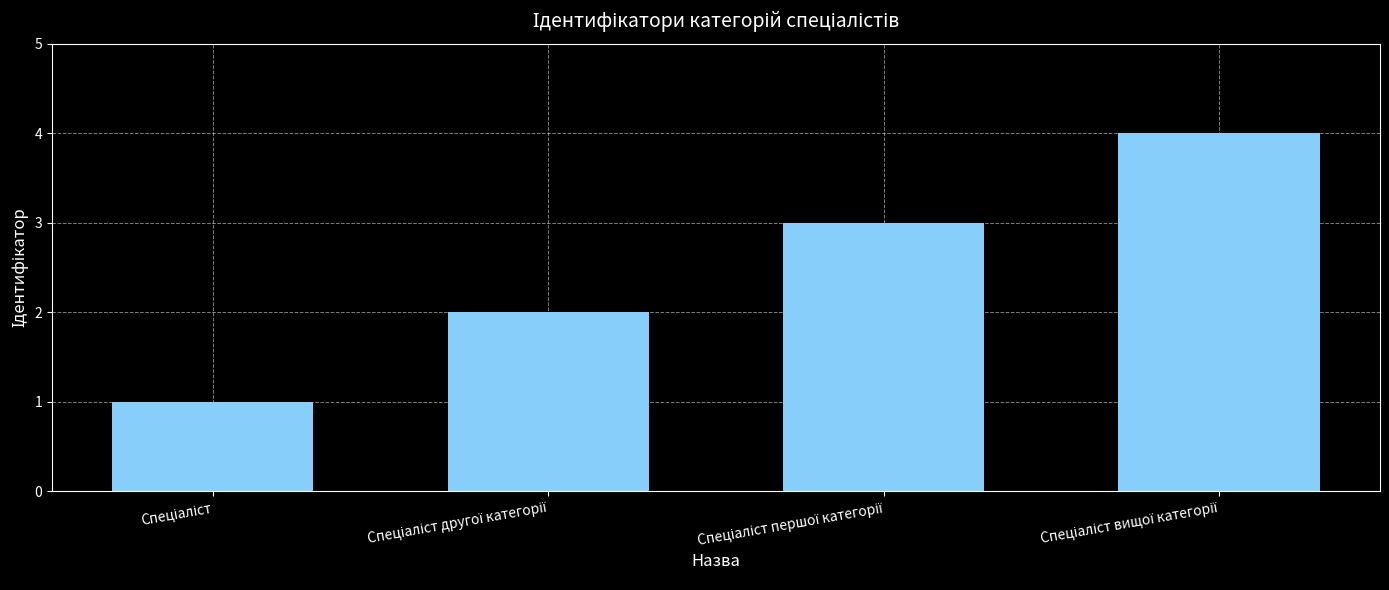

What is the value of the 1st bar from the left?

1